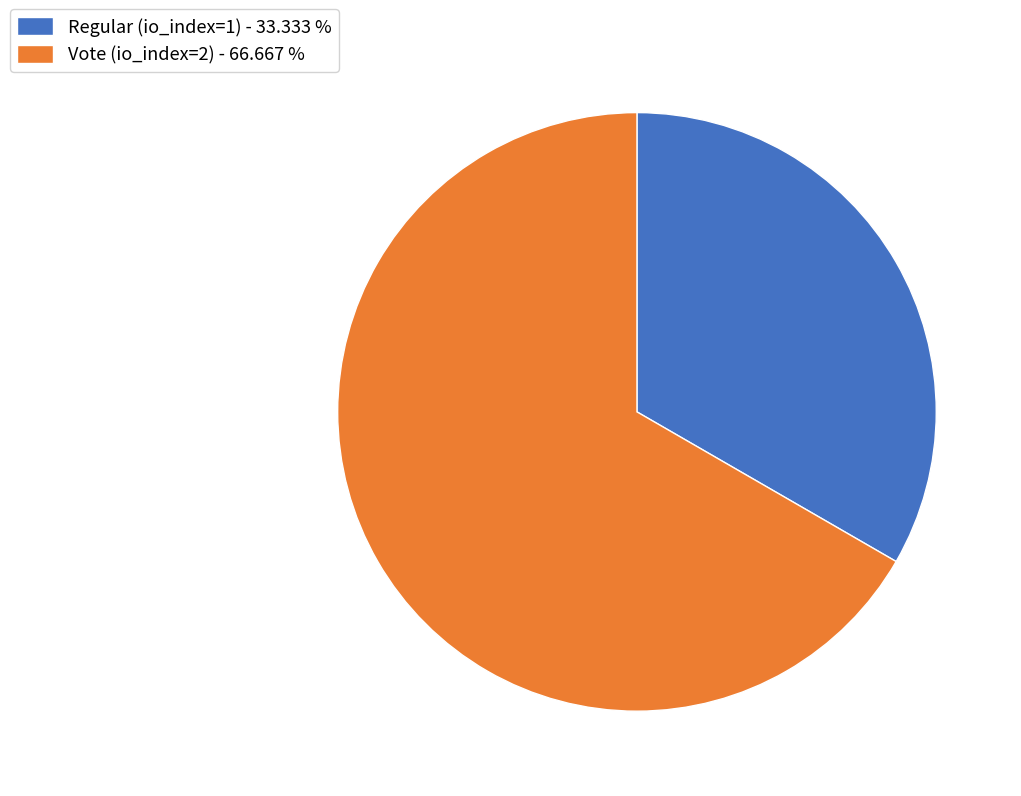

Is there any slice that represents more than half of the pie?

Yes